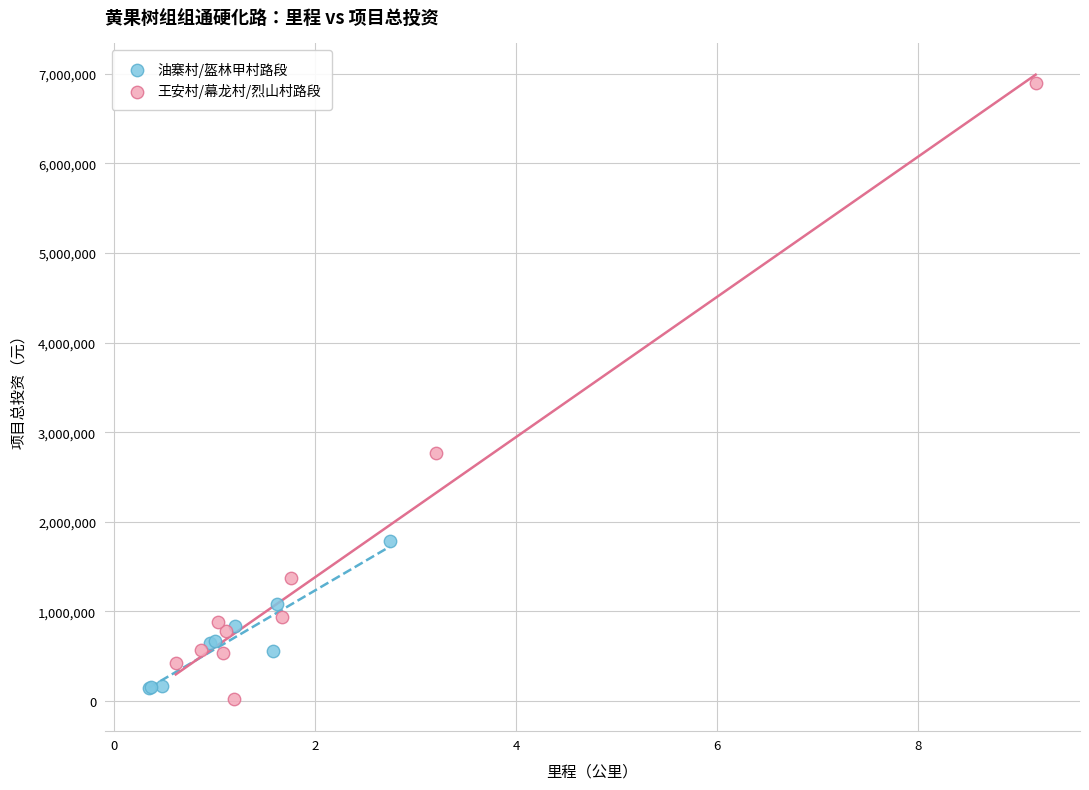

Which series has the largest Y range (max minus min)?

王安村/幕龙村/烈山村路段